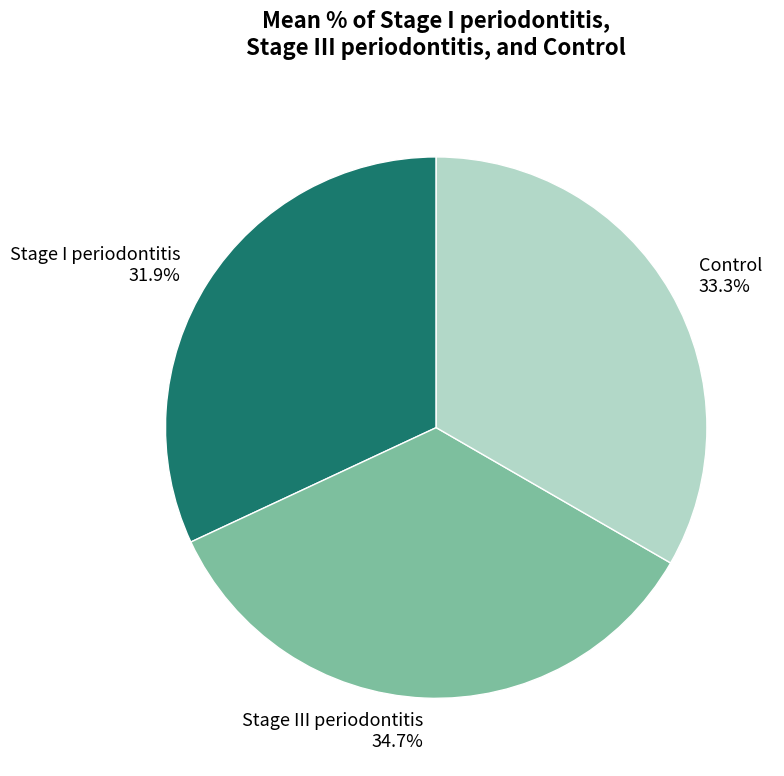

True or false: Stage I periodontitis accounts for 22% of the total.

False